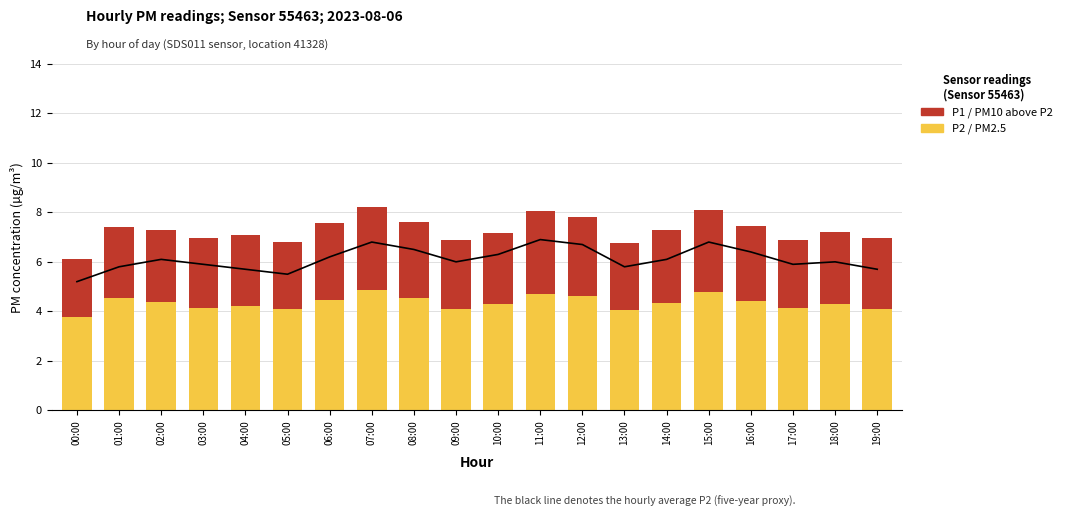

Rank the series by their average value, from lowest to highest.

P1 (PM10, above P2), P2 (PM2.5)